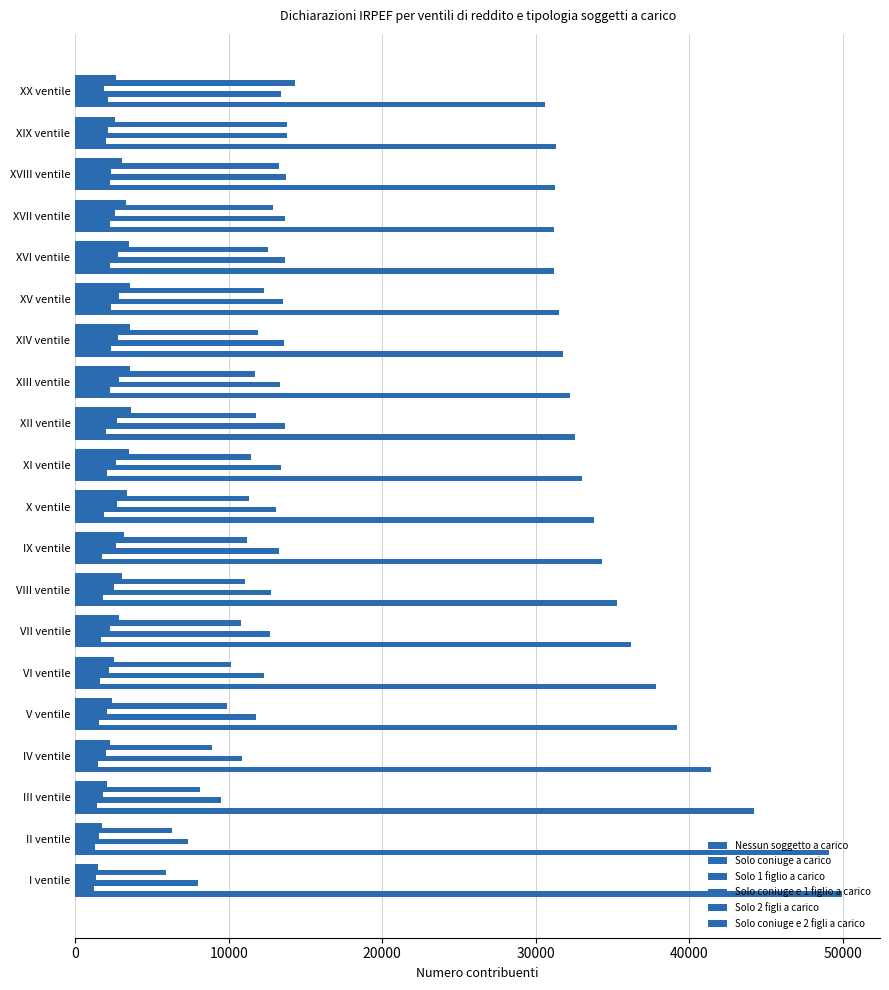

What is the greatest value displayed?

49936